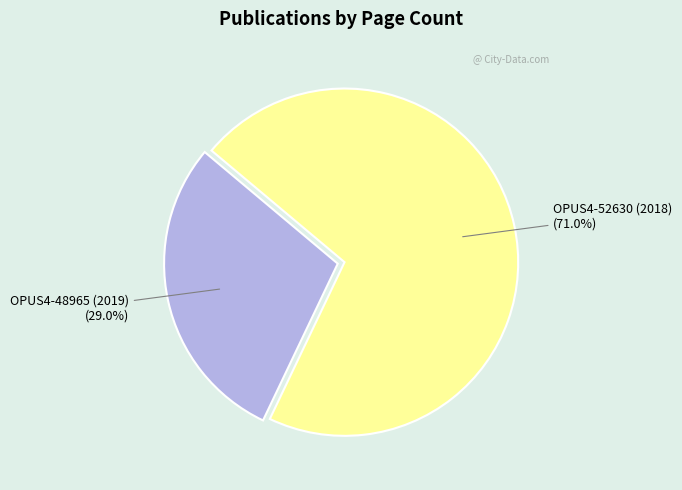

True or false: OPUS4-48965 (2019) accounts for 29% of the total.

True